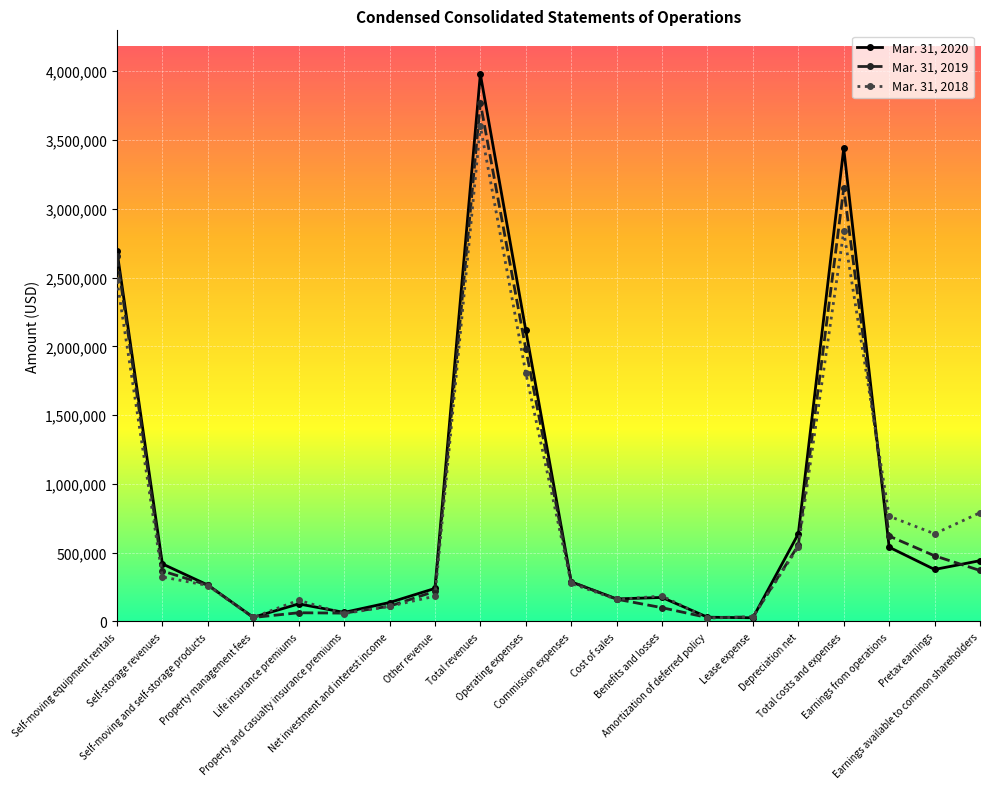

The value of Mar. 31, 2020 at Benefits and losses is 174836. True or false?

True